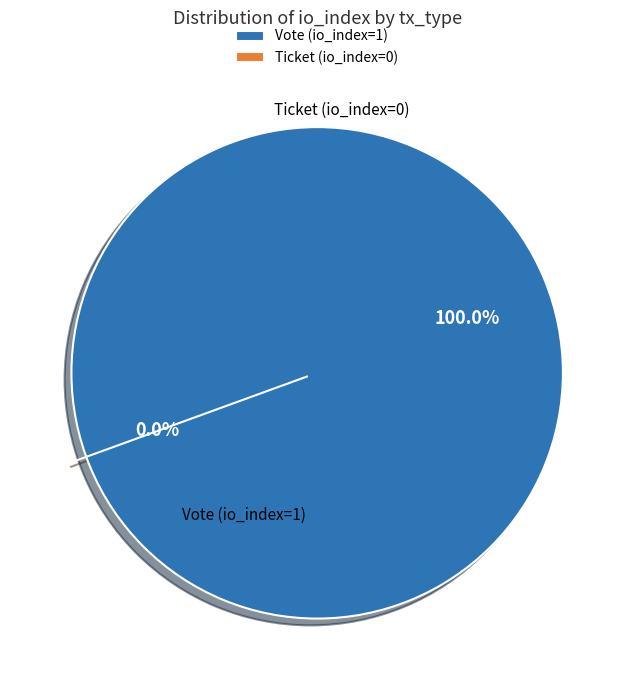

Rank the categories by value from highest to lowest.

Vote (io_index=1), Ticket (io_index=0)